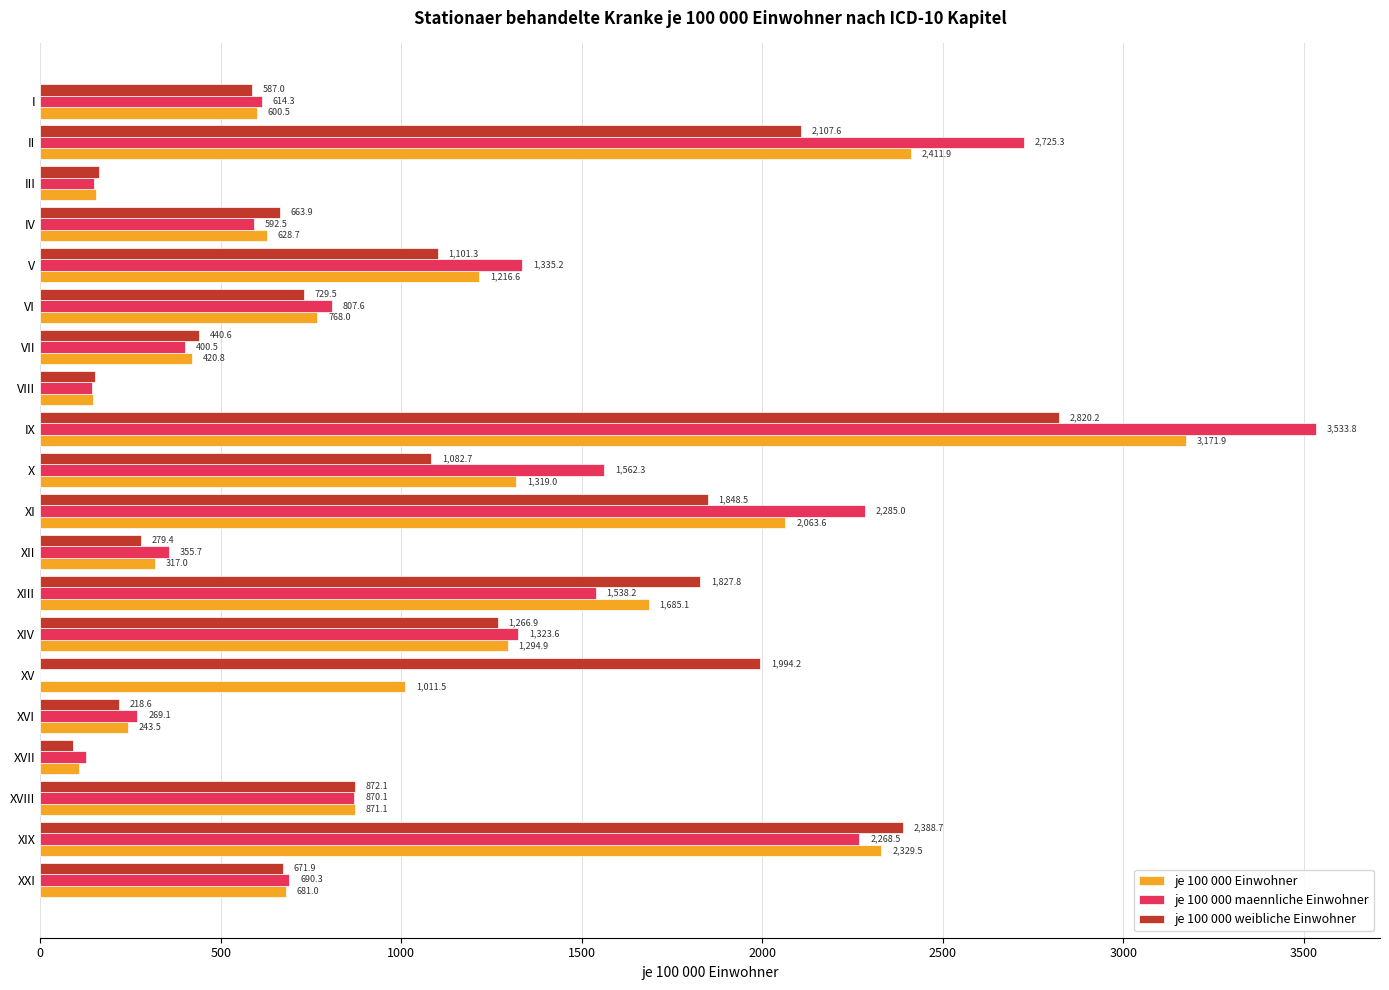

How many values in the je 100 000 weibliche Einwohner series exceed 872?

10